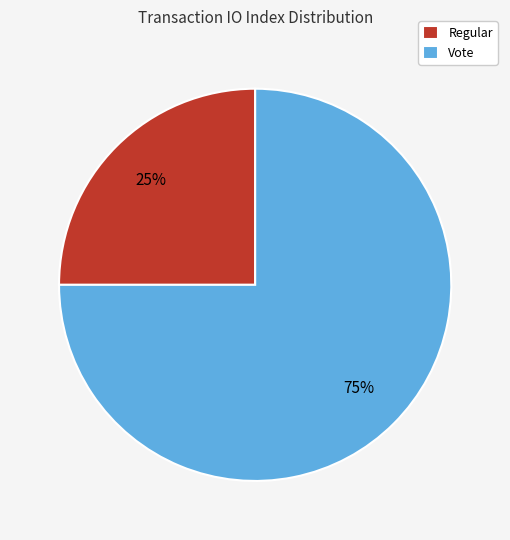

Is the sum of Vote and Regular greater than half?

Yes